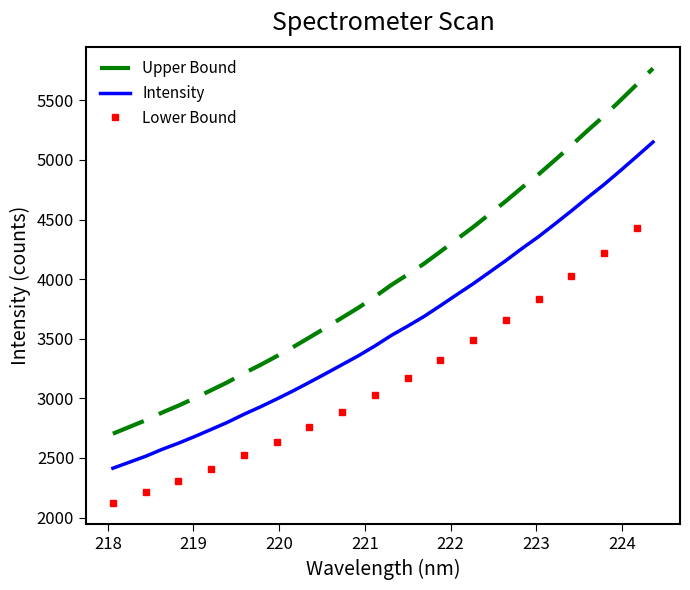

Which series has the largest range (max minus min)?

Upper Bound